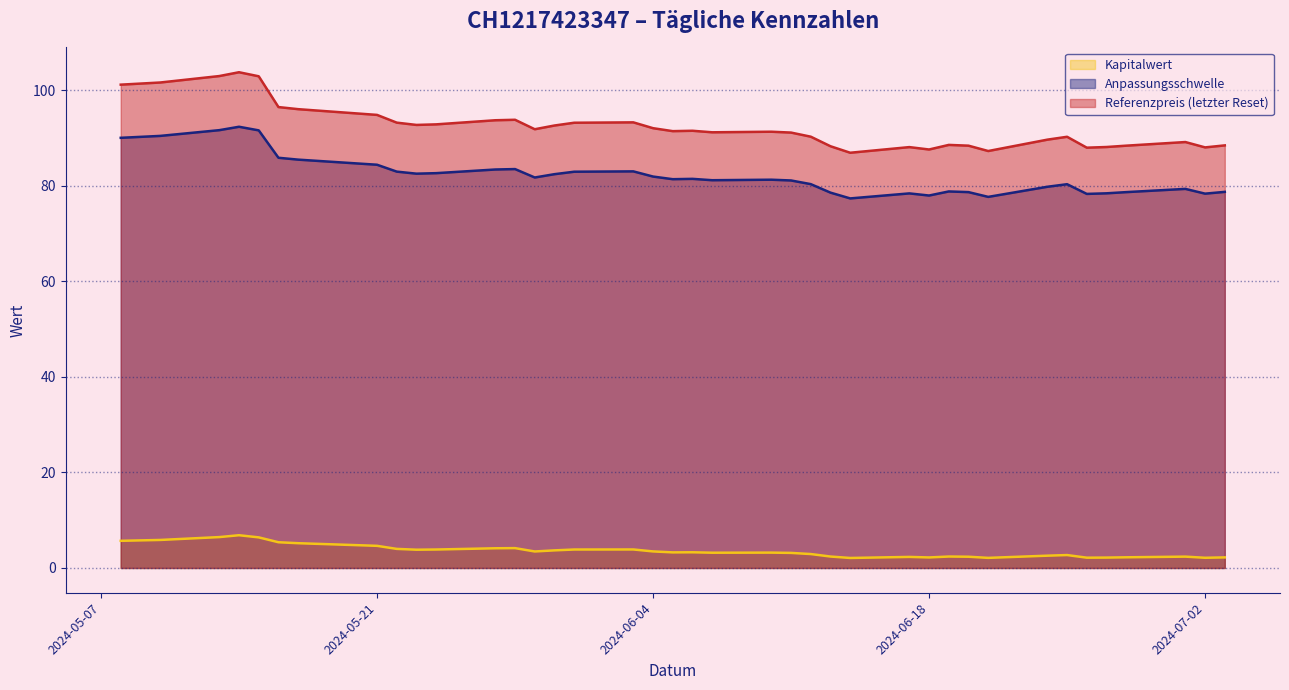

What are all the series names shown in the legend?

Kapitalwert, Anpassungsschwelle, Referenzpreis (letzter Reset)